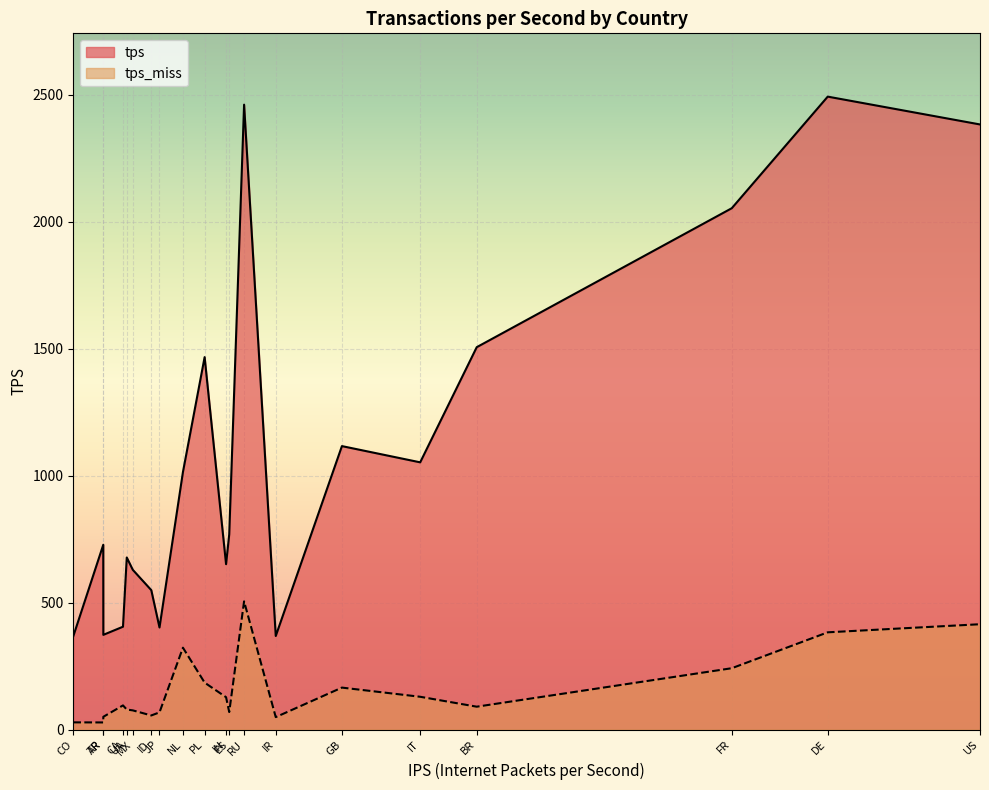

What is the average value of the tps series?

1073.6